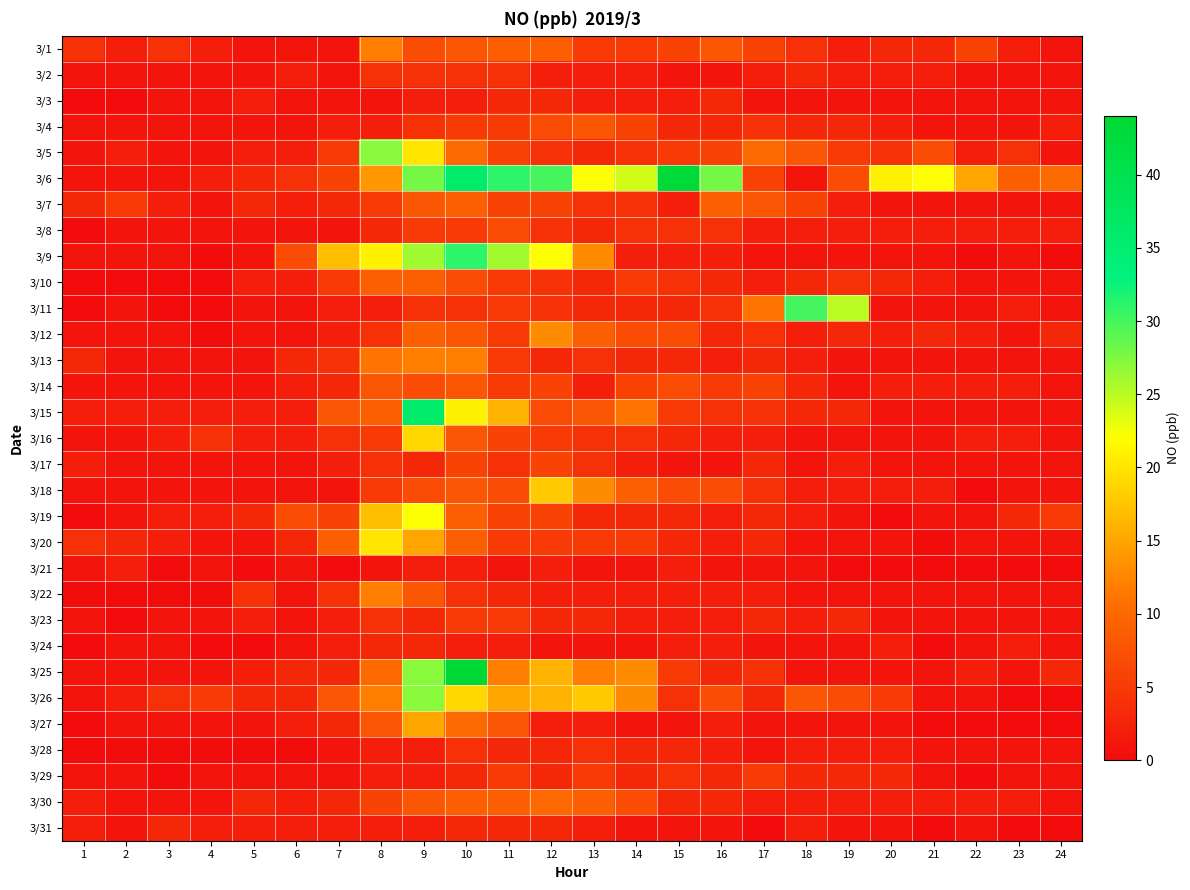

Reading left to right, extract all data points from this chart.

3/1: 1=4	2=2	3=4	4=2	5=1	6=1	7=1	8=12	9=7	10=8	11=9	12=9	13=5	14=5	15=6	16=8	17=6	18=4	19=2	20=3	21=3	22=6	23=2	24=1
3/2: 1=1	2=1	3=1	4=1	5=1	6=2	7=1	8=4	9=4	10=4	11=4	12=2	13=2	14=2	15=1	16=1	17=2	18=3	19=2	20=2	21=2	22=1	23=1	24=1
3/3: 1=0	2=0	3=1	4=1	5=2	6=1	7=1	8=1	9=2	10=2	11=3	12=3	13=2	14=2	15=2	16=3	17=1	18=1	19=1	20=1	21=1	22=1	23=1	24=1
3/4: 1=1	2=1	3=1	4=1	5=1	6=1	7=2	8=2	9=4	10=5	11=5	12=7	13=8	14=6	15=3	16=3	17=4	18=3	19=3	20=2	21=1	22=1	23=1	24=2
3/5: 1=1	2=2	3=1	4=1	5=2	6=2	7=5	8=27	9=20	10=10	11=6	12=4	13=3	14=4	15=5	16=6	17=10	18=8	19=5	20=4	21=7	22=2	23=4	24=1
3/6: 1=1	2=1	3=1	4=2	5=3	6=4	7=6	8=14	9=28	10=36	11=31	12=30	13=22	14=24	15=43	16=28	17=6	18=1	19=7	20=21	21=22	22=15	23=9	24=10
3/7: 1=3	2=5	3=2	4=1	5=3	6=2	7=3	8=5	9=8	10=9	11=6	12=6	13=4	14=4	15=2	16=9	17=8	18=6	19=2	20=1	21=1	22=1	23=1	24=1
3/8: 1=0	2=1	3=1	4=1	5=1	6=1	7=1	8=3	9=5	10=5	11=7	12=4	13=3	14=4	15=4	16=4	17=2	18=2	19=2	20=2	21=2	22=2	23=2	24=2
3/9: 1=1	2=1	3=1	4=0	5=1	6=7	7=17	8=21	9=26	10=31	11=26	12=22	13=13	14=2	15=2	16=2	17=1	18=1	19=1	20=1	21=1	22=0	23=1	24=0
3/10: 1=0	2=0	3=0	4=0	5=2	6=2	7=5	8=9	9=9	10=7	11=5	12=4	13=3	14=5	15=4	16=3	17=2	18=3	19=4	20=3	21=2	22=1	23=1	24=1
3/11: 1=0	2=1	3=0	4=0	5=1	6=1	7=2	8=2	9=4	10=4	11=5	12=4	13=3	14=3	15=3	16=4	17=11	18=30	19=25	20=1	21=1	22=1	23=2	24=1
3/12: 1=1	2=1	3=1	4=0	5=1	6=1	7=2	8=4	9=9	10=8	11=5	12=13	13=9	14=7	15=7	16=3	17=4	18=2	19=3	20=2	21=3	22=2	23=1	24=3
3/13: 1=3	2=1	3=1	4=1	5=1	6=3	7=4	8=11	9=12	10=12	11=5	12=3	13=4	14=3	15=3	16=2	17=3	18=2	19=1	20=1	21=1	22=1	23=1	24=1
3/14: 1=1	2=1	3=1	4=1	5=1	6=2	7=3	8=8	9=7	10=8	11=5	12=6	13=2	14=6	15=7	16=5	17=6	18=3	19=1	20=2	21=2	22=2	23=2	24=1
3/15: 1=2	2=2	3=2	4=2	5=2	6=2	7=8	8=9	9=36	10=21	11=16	12=7	13=8	14=11	15=5	16=4	17=4	18=3	19=3	20=1	21=1	22=1	23=1	24=1
3/16: 1=1	2=1	3=2	4=4	5=2	6=2	7=4	8=5	9=19	10=8	11=6	12=5	13=4	14=4	15=3	16=2	17=2	18=1	19=1	20=1	21=1	22=2	23=2	24=1
3/17: 1=2	2=1	3=1	4=1	5=1	6=1	7=2	8=4	9=3	10=6	11=4	12=6	13=4	14=2	15=1	16=1	17=3	18=1	19=2	20=1	21=1	22=1	23=1	24=1
3/18: 1=1	2=1	3=1	4=1	5=1	6=1	7=1	8=5	9=7	10=8	11=7	12=18	13=13	14=9	15=7	16=7	17=4	18=2	19=2	20=2	21=2	22=0	23=1	24=1
3/19: 1=0	2=1	3=2	4=2	5=3	6=7	7=6	8=17	9=22	10=9	11=6	12=6	13=3	14=3	15=3	16=2	17=3	18=2	19=1	20=0	21=1	22=1	23=3	24=5
3/20: 1=4	2=3	3=2	4=1	5=1	6=3	7=9	8=20	9=15	10=9	11=5	12=5	13=5	14=5	15=3	16=2	17=3	18=1	19=1	20=1	21=0	22=1	23=1	24=1
3/21: 1=1	2=2	3=0	4=1	5=0	6=1	7=0	8=1	9=2	10=2	11=1	12=2	13=1	14=1	15=2	16=1	17=1	18=1	19=0	20=0	21=0	22=0	23=0	24=0
3/22: 1=0	2=0	3=0	4=0	5=4	6=1	7=4	8=12	9=8	10=4	11=3	12=2	13=2	14=2	15=2	16=2	17=2	18=1	19=1	20=1	21=1	22=1	23=1	24=1
3/23: 1=1	2=0	3=1	4=1	5=2	6=1	7=2	8=4	9=3	10=5	11=5	12=3	13=3	14=2	15=2	16=2	17=3	18=2	19=3	20=1	21=1	22=1	23=1	24=1
3/24: 1=0	2=1	3=1	4=0	5=0	6=1	7=2	8=3	9=3	10=2	11=2	12=1	13=1	14=1	15=2	16=2	17=1	18=1	19=1	20=2	21=0	22=1	23=2	24=1
3/25: 1=1	2=1	3=1	4=1	5=2	6=3	7=3	8=10	9=27	10=44	11=12	12=16	13=12	14=13	15=5	16=3	17=4	18=1	19=1	20=1	21=1	22=2	23=1	24=3
3/26: 1=1	2=2	3=4	4=5	5=3	6=3	7=8	8=12	9=27	10=19	11=15	12=16	13=18	14=13	15=4	16=7	17=3	18=8	19=7	20=5	21=1	22=1	23=0	24=0
3/27: 1=0	2=1	3=1	4=1	5=1	6=2	7=3	8=8	9=15	10=10	11=8	12=2	13=2	14=1	15=1	16=2	17=1	18=1	19=1	20=1	21=0	22=0	23=0	24=0
3/28: 1=0	2=0	3=0	4=0	5=0	6=0	7=1	8=2	9=2	10=4	11=3	12=3	13=4	14=3	15=3	16=2	17=1	18=2	19=2	20=2	21=1	22=1	23=1	24=1
3/29: 1=1	2=1	3=0	4=1	5=1	6=1	7=1	8=2	9=2	10=3	11=5	12=3	13=5	14=3	15=4	16=3	17=5	18=3	19=3	20=3	21=1	22=0	23=1	24=1
3/30: 1=2	2=1	3=1	4=1	5=3	6=2	7=3	8=6	9=8	10=9	11=9	12=10	13=9	14=7	15=3	16=3	17=2	18=2	19=2	20=2	21=2	22=2	23=2	24=1
3/31: 1=2	2=1	3=3	4=2	5=2	6=2	7=2	8=2	9=2	10=3	11=3	12=3	13=2	14=1	15=1	16=1	17=0	18=2	19=1	20=1	21=0	22=1	23=0	24=0